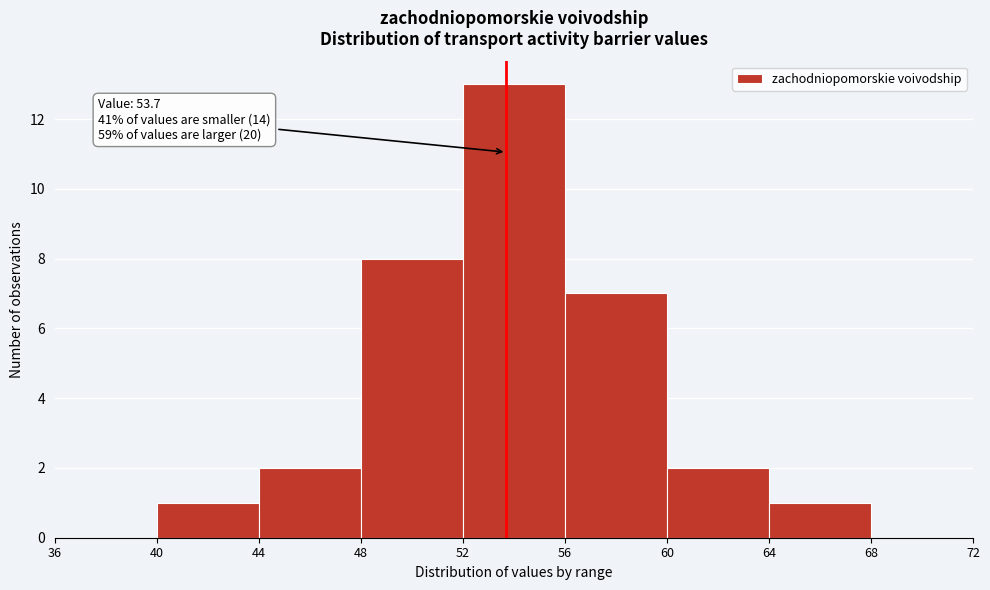

Which range on the x-axis has the tallest bar?

52 to 56